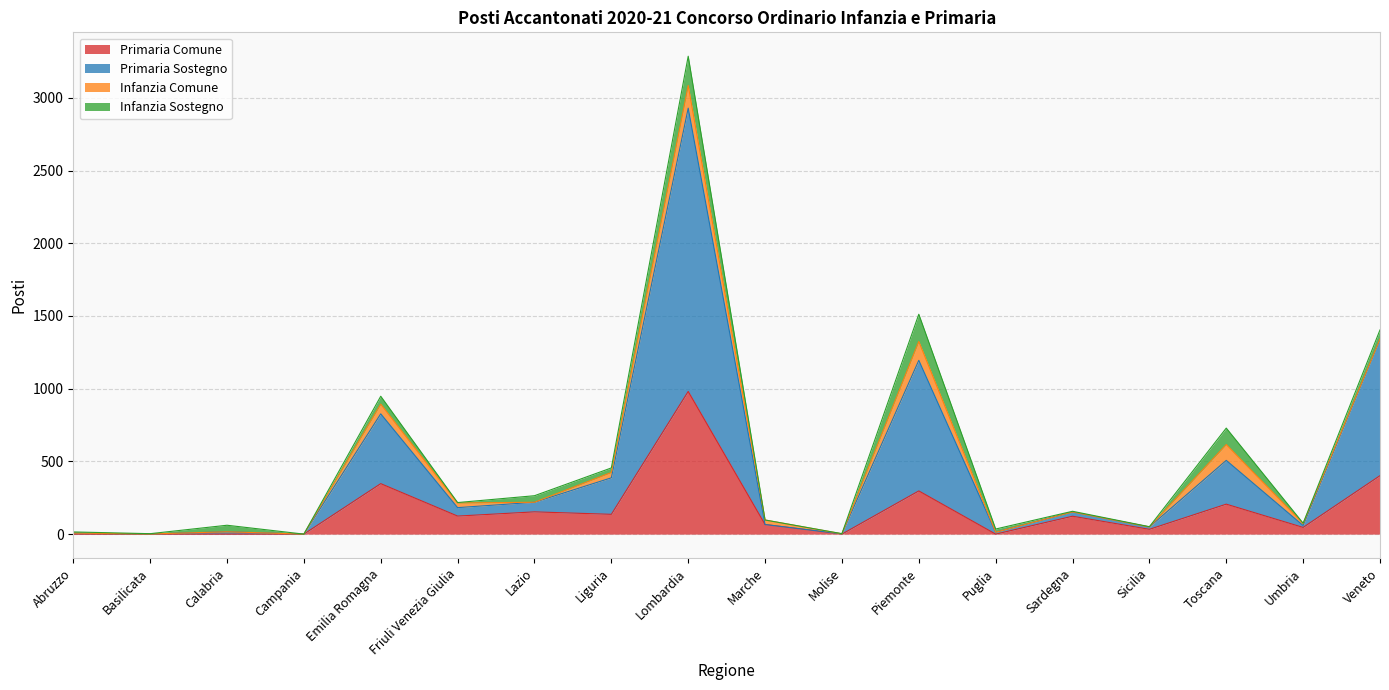

What is the total value across all series at Puglia?

35